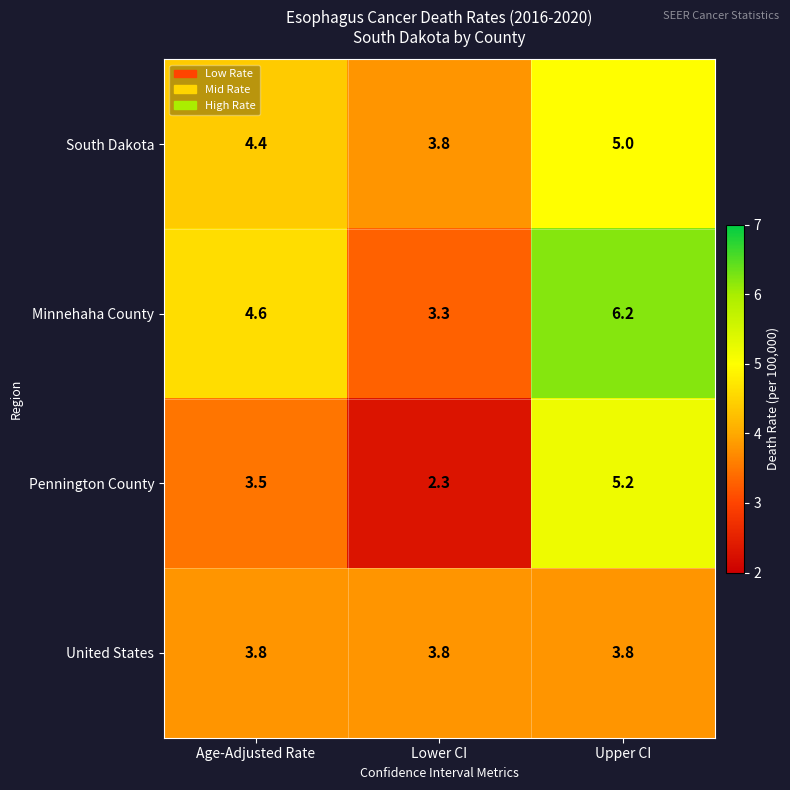

What is the difference between the highest and lowest values at Upper CI?

2.4